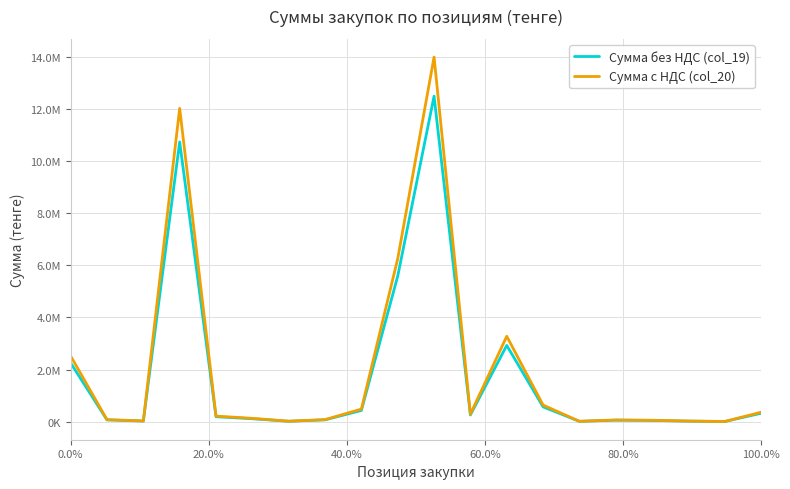

Does the chart have visible grid lines?

Yes